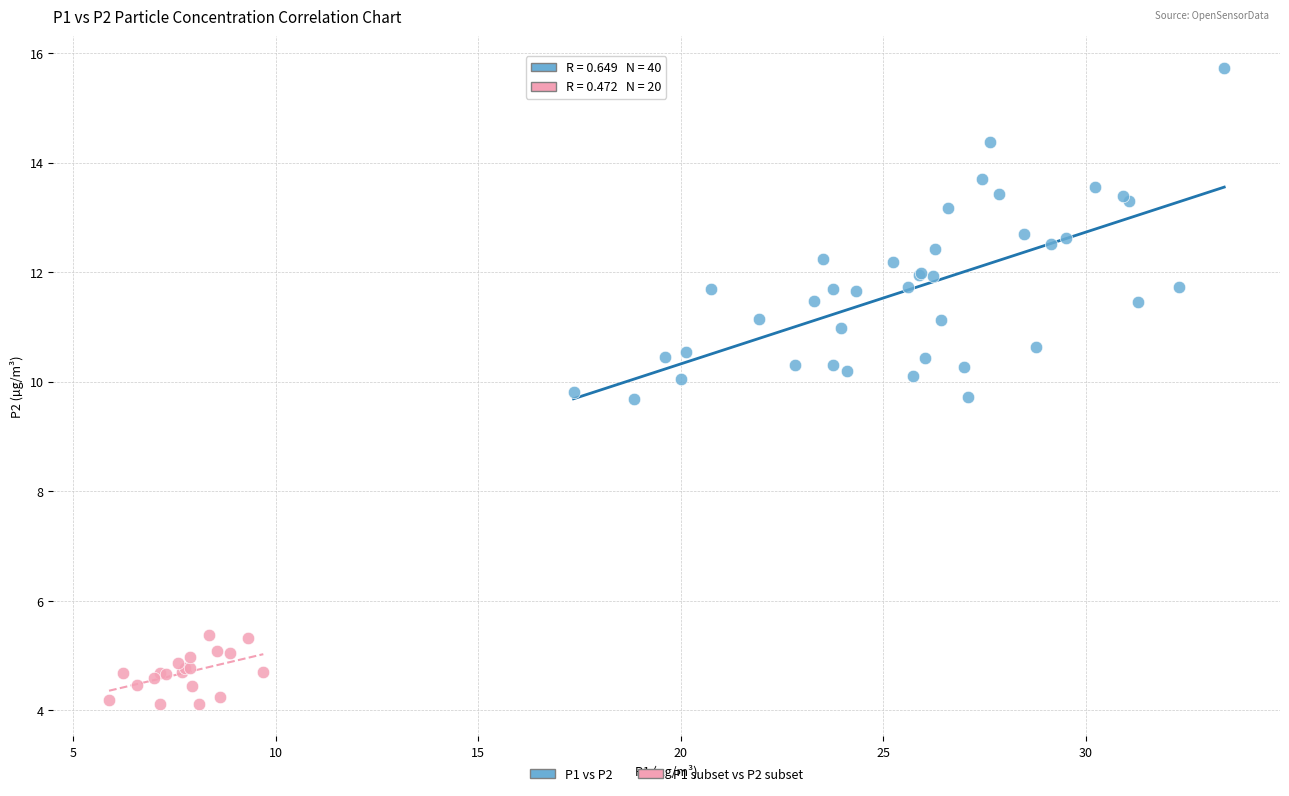

Which series reaches the minimum Y coordinate?

P1 subset vs P2 subset